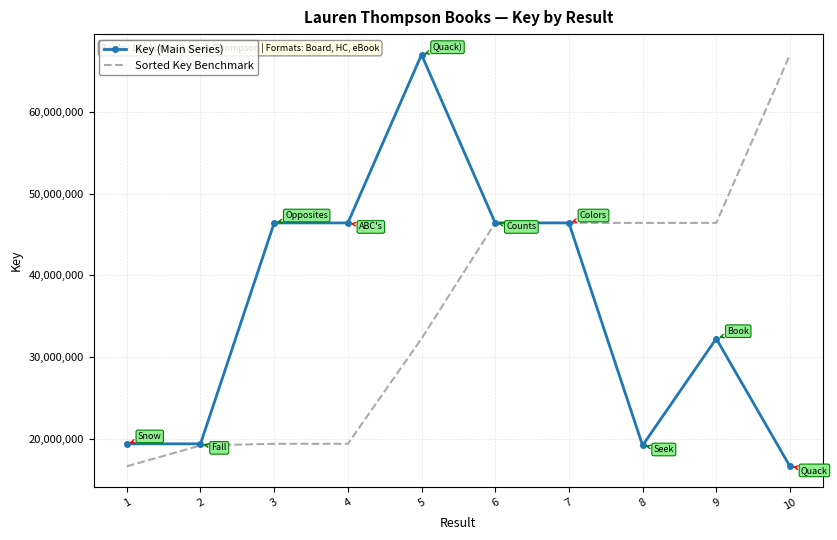

The Key (Main Series) series shows 21803553 at 10. True or false?

False